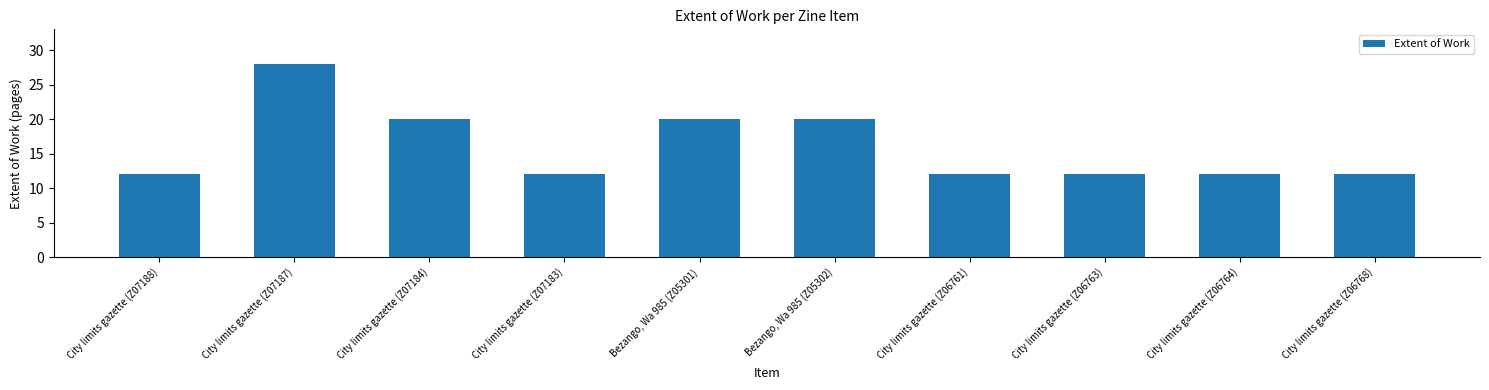

What position from the right is Bezango, Wa 985 (Z05301)?

6